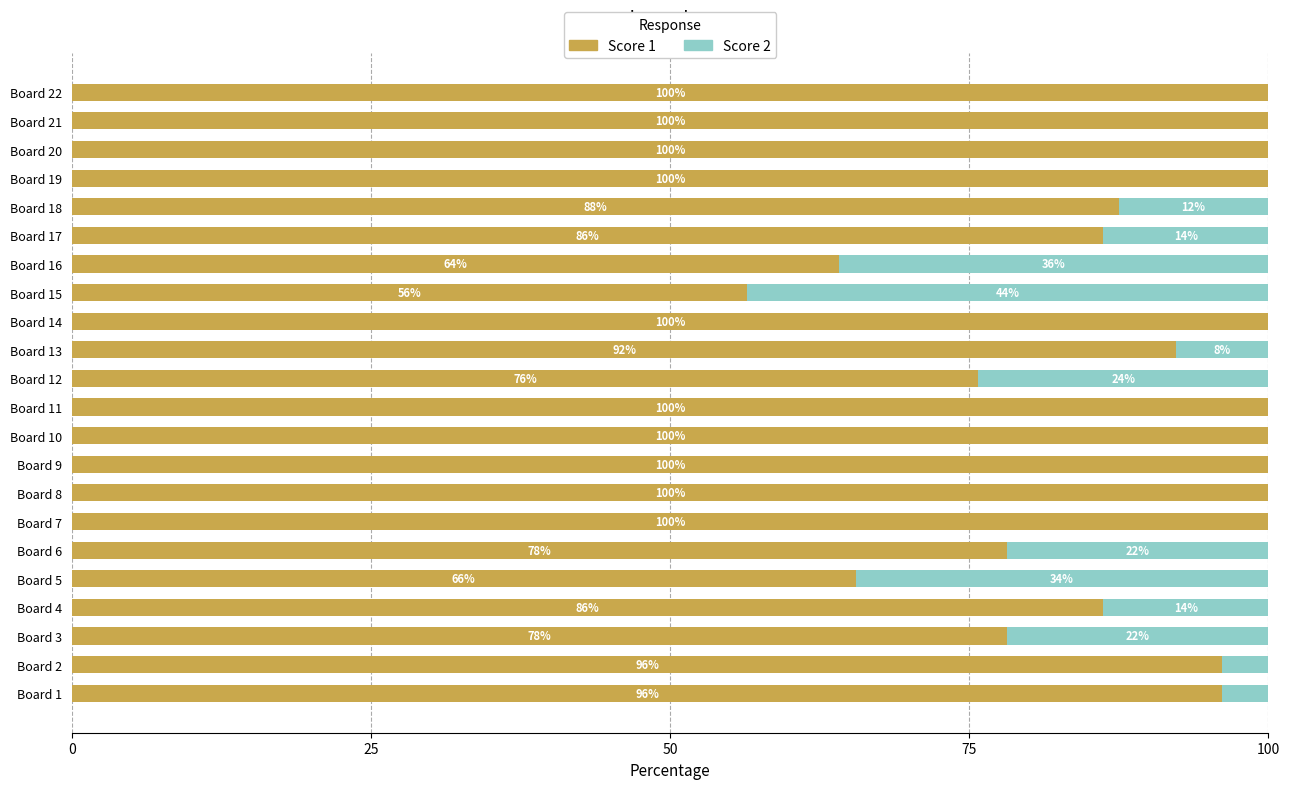

Read the Score 1 value at Board 22.

100.0